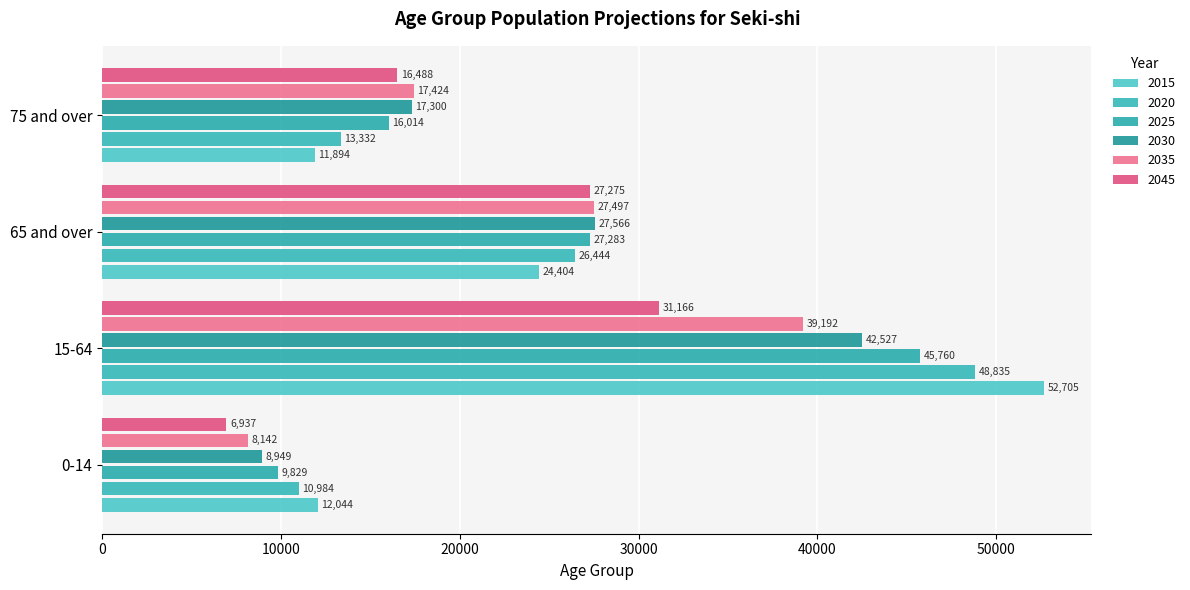

What is the spread (max minus min) of values at 0-14?

5107